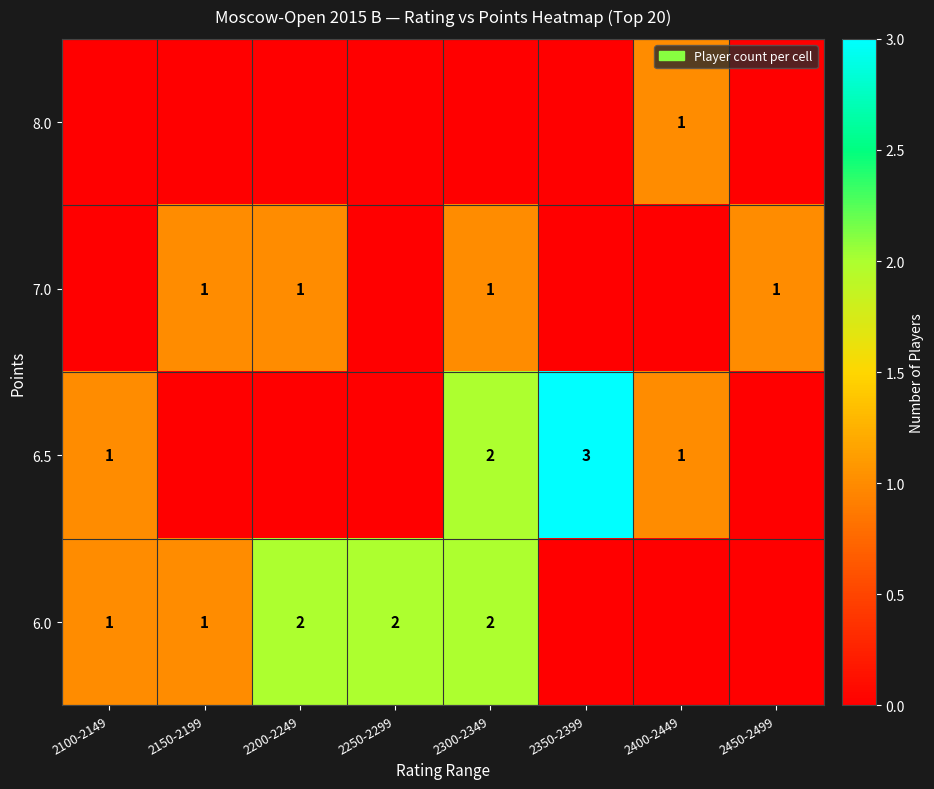

Is it true that row_2 equals 4 at 2350-2399?

False